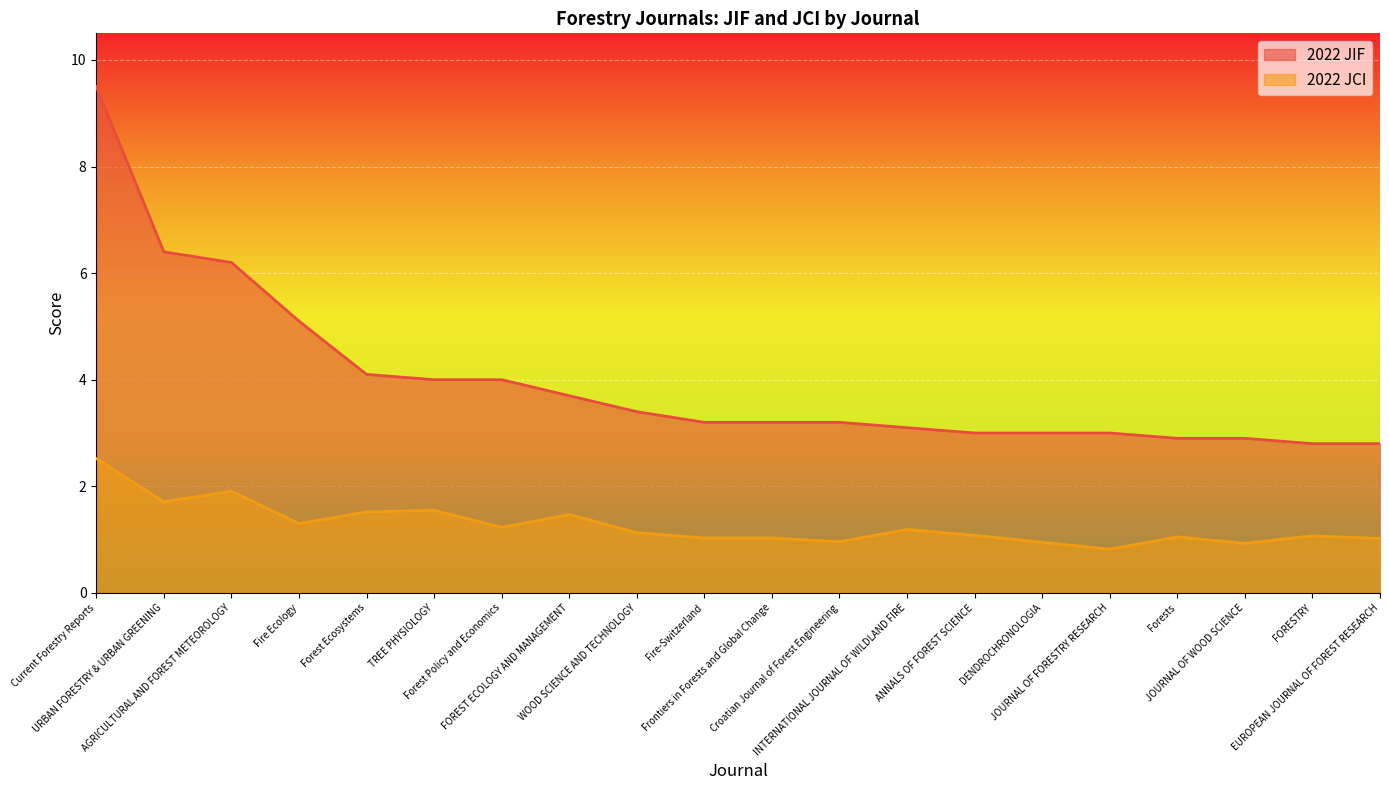

What is the sum of the 2022 JIF values at Current Forestry Reports and Forest Ecosystems?

13.6